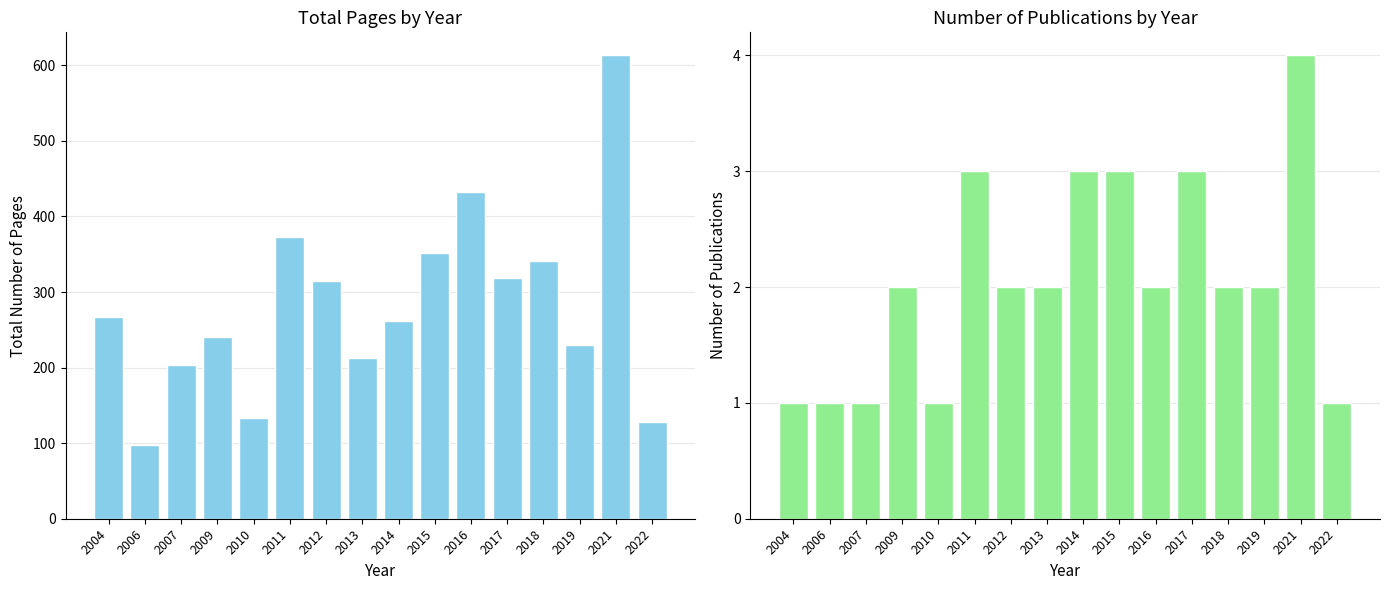

How many distinct data groups are displayed?

2